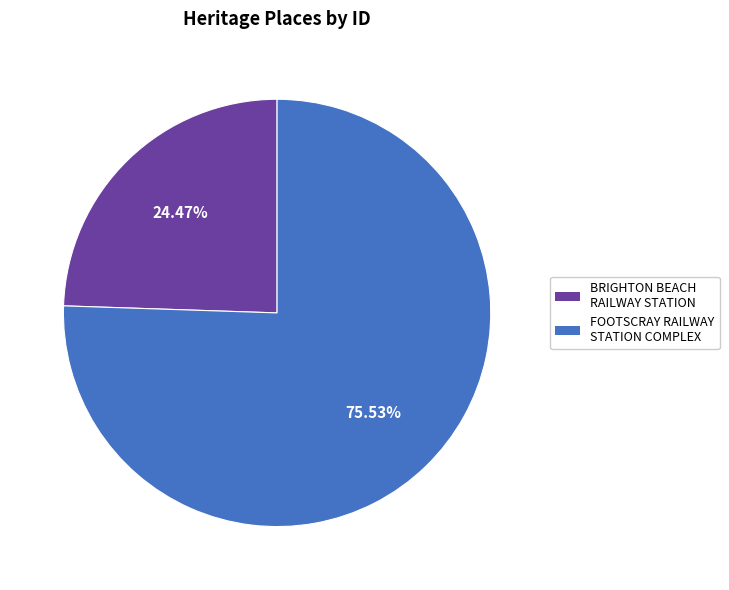

What percentage is the BRIGHTON BEACH RAILWAY STATION slice, to the nearest percent?

24%